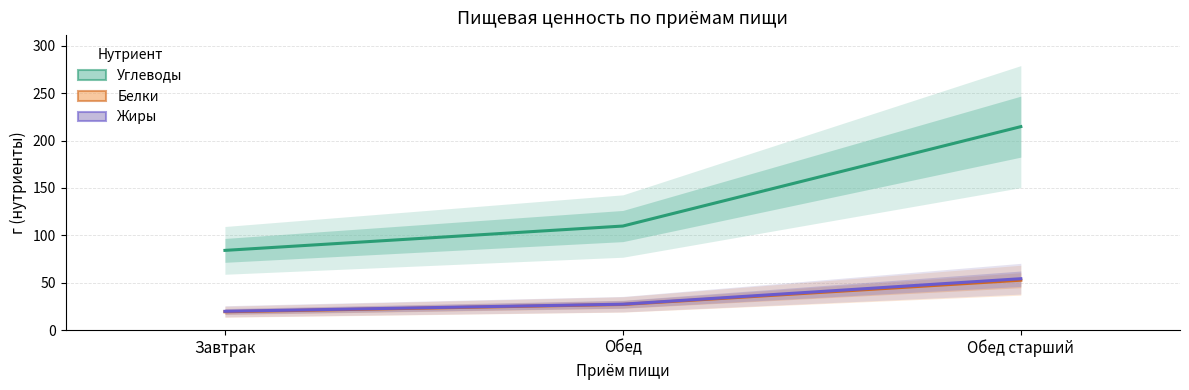

What is the value of the Белки point at the 1st from the left?

19.2